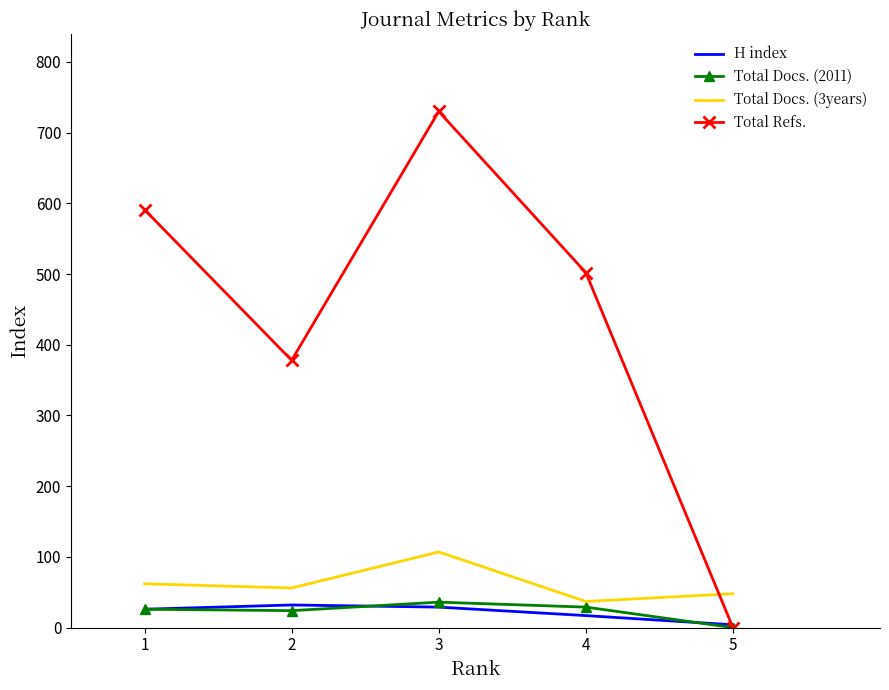

What is the difference between the maximum and second lowest values in the Total Refs. series?

352